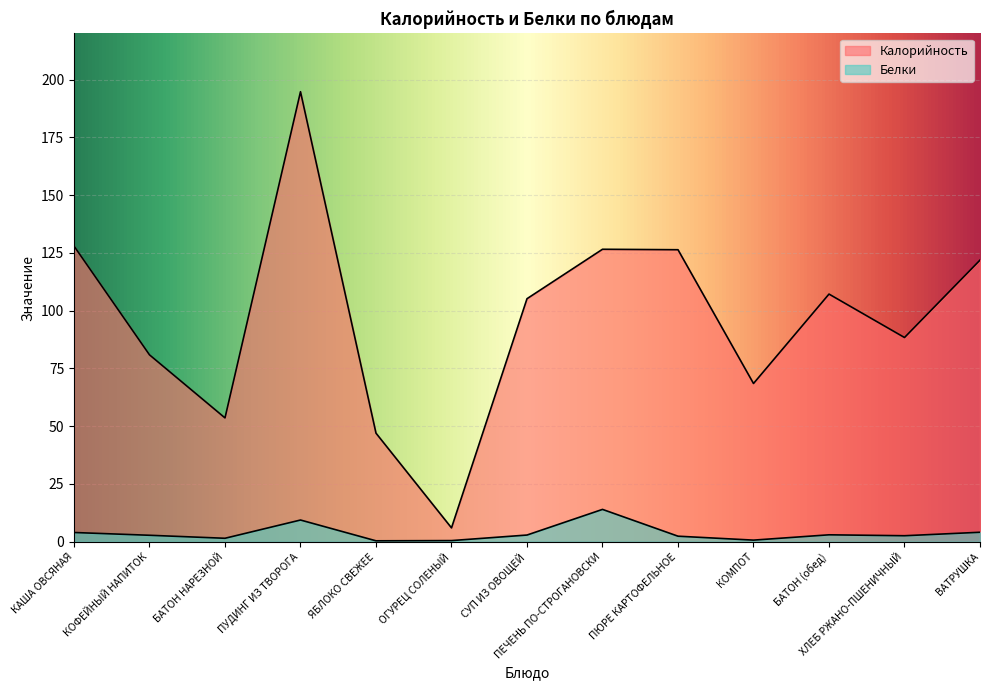

Between ПУДИНГ ИЗ ТВОРОГА and КОМПОТ, which series saw the biggest shift?

Калорийность